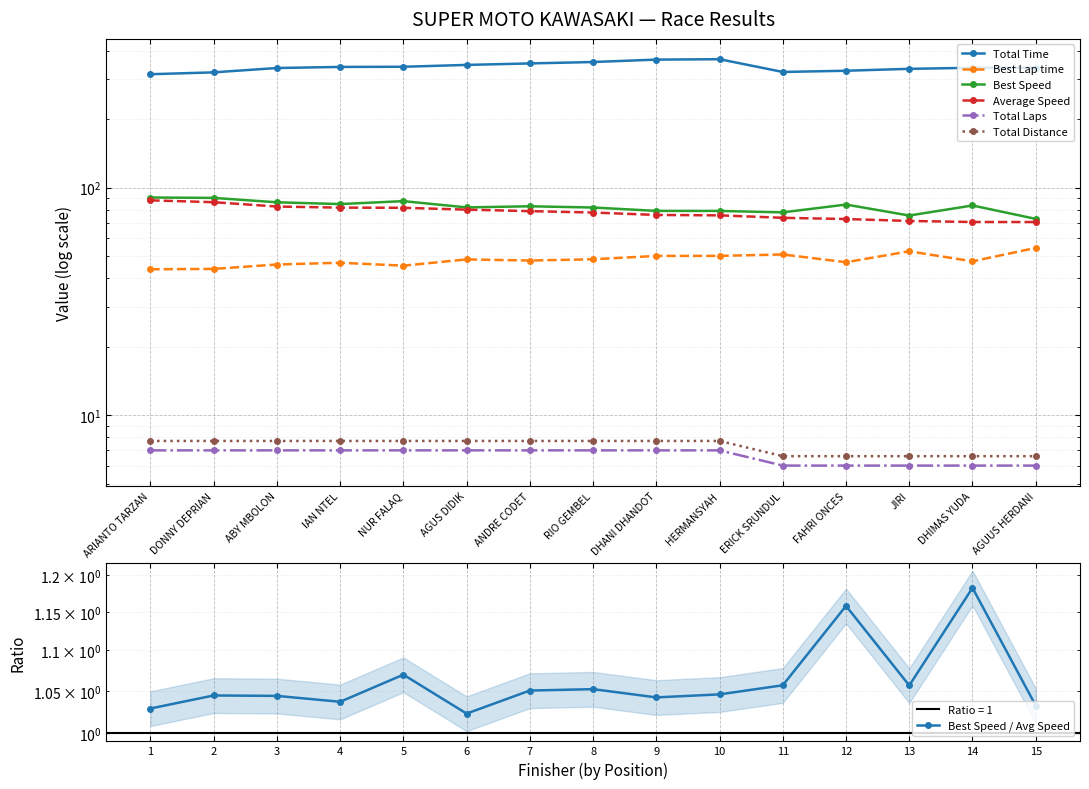

Which series has the widest spread of values?

Total Time